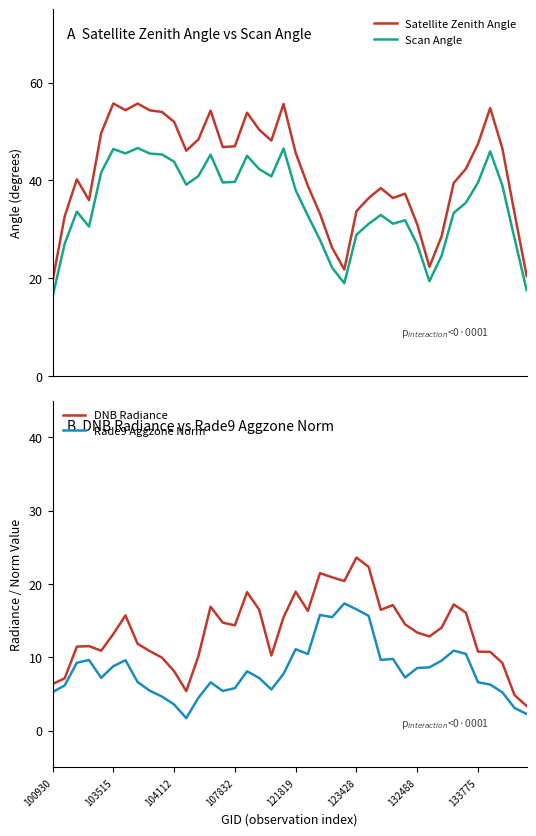

What position from the left is 34?

35